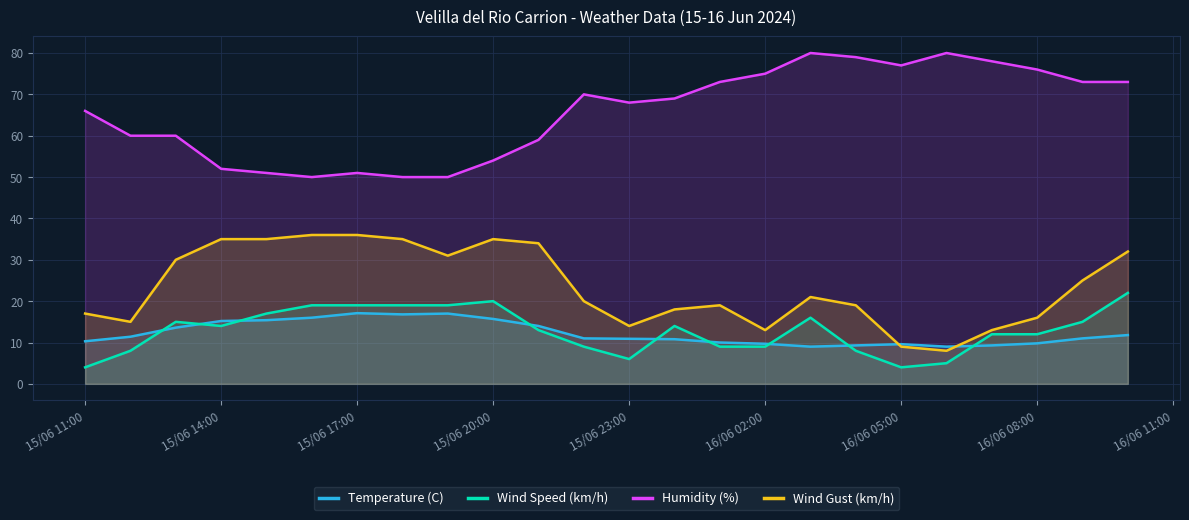

Which series has the largest range (max minus min)?

Humidity (%)